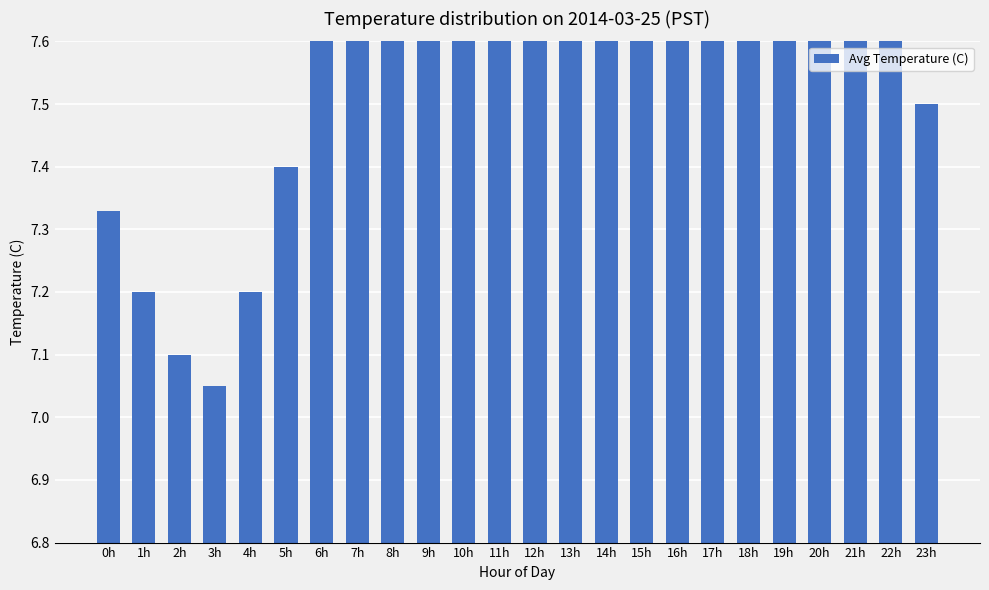

Approximately how many times larger is the value at 10h compared to 8h?

1.1